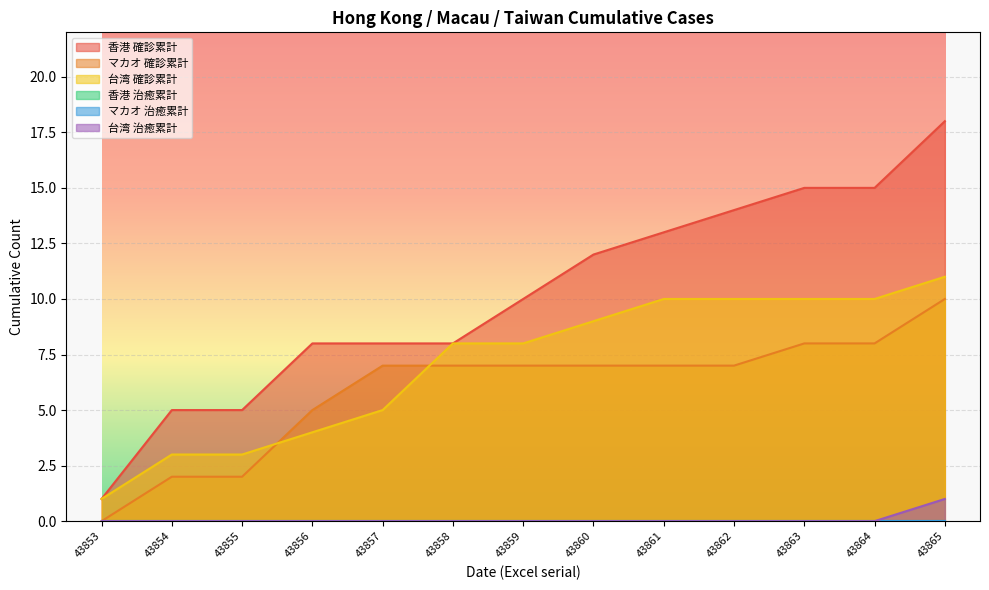

What is the value of the 台湾 確診累計 point at the 4th from the left?

4